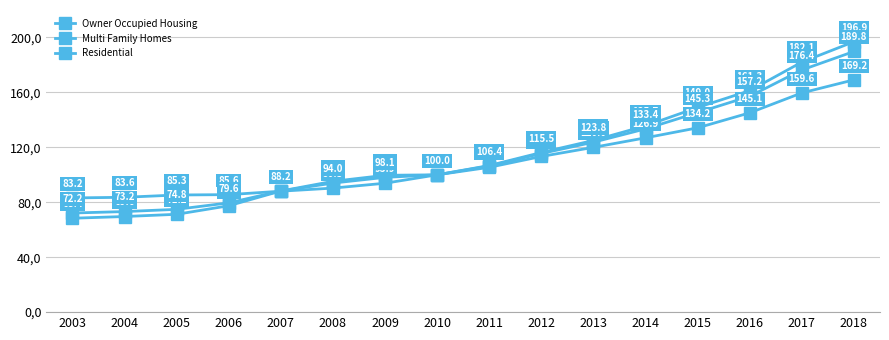

Where is Multi Family Homes nearest to the value 132?

2014